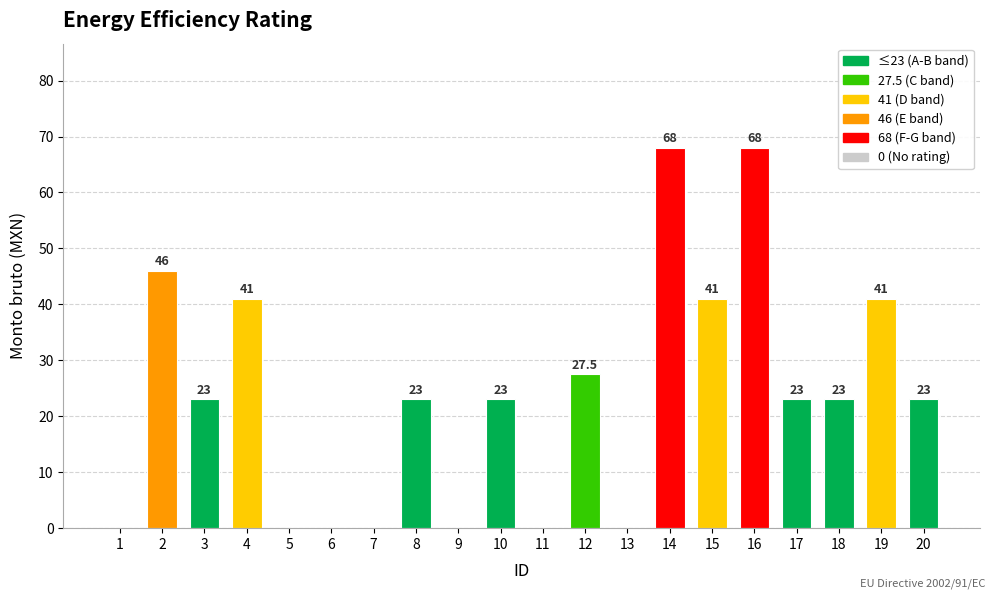

Is it true that the value at 15 is 8.4?

False